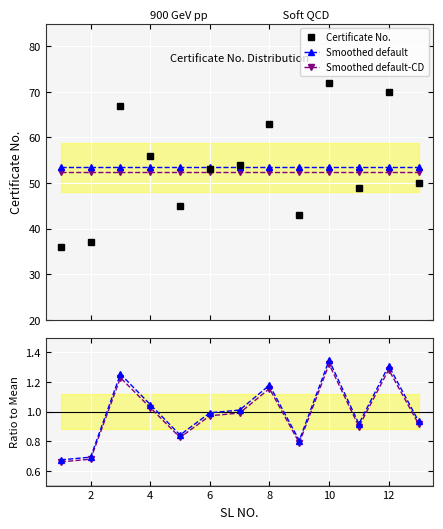

What is the highest value of the Smoothed default series?

53.5